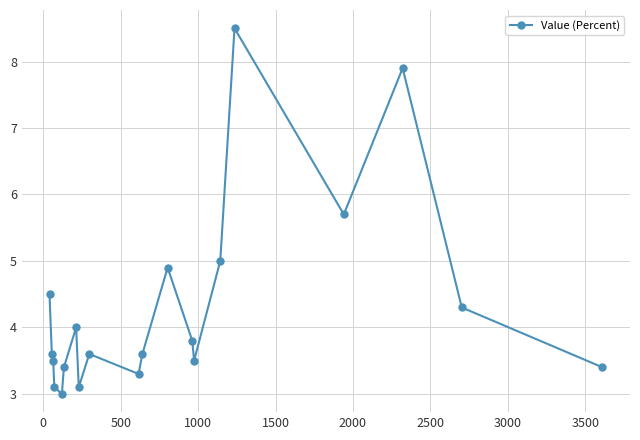

What is the difference between the maximum and second lowest values?

5.4